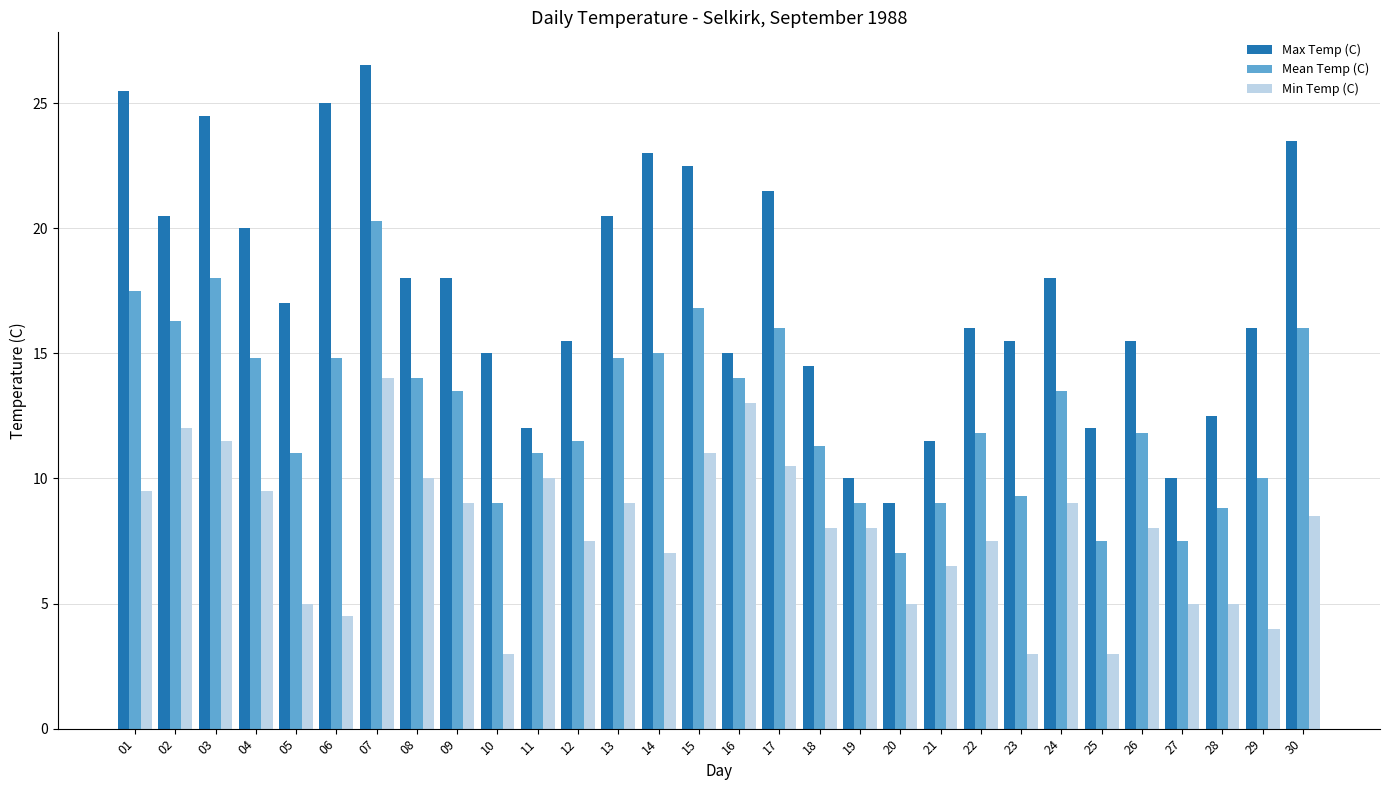

What is the difference between the second highest and second lowest values in the Max Temp (C) series?

15.5